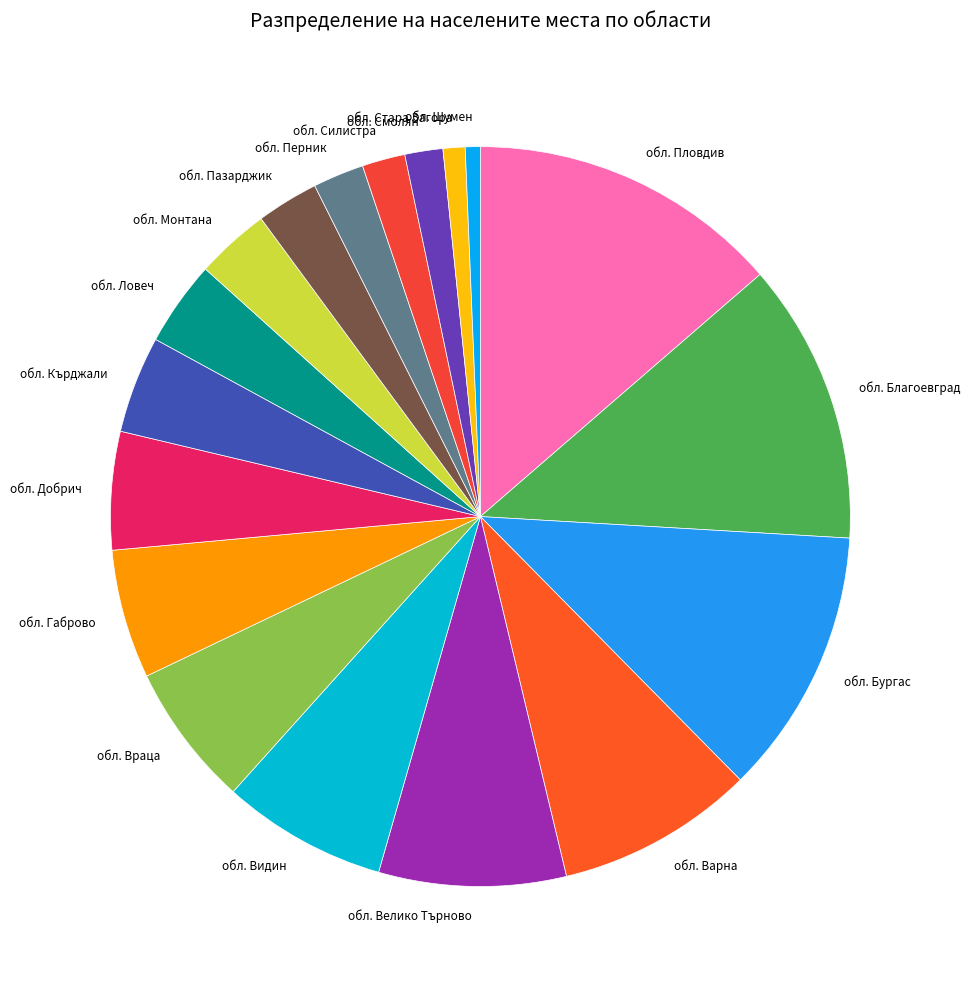

Is there a majority slice in this chart?

No